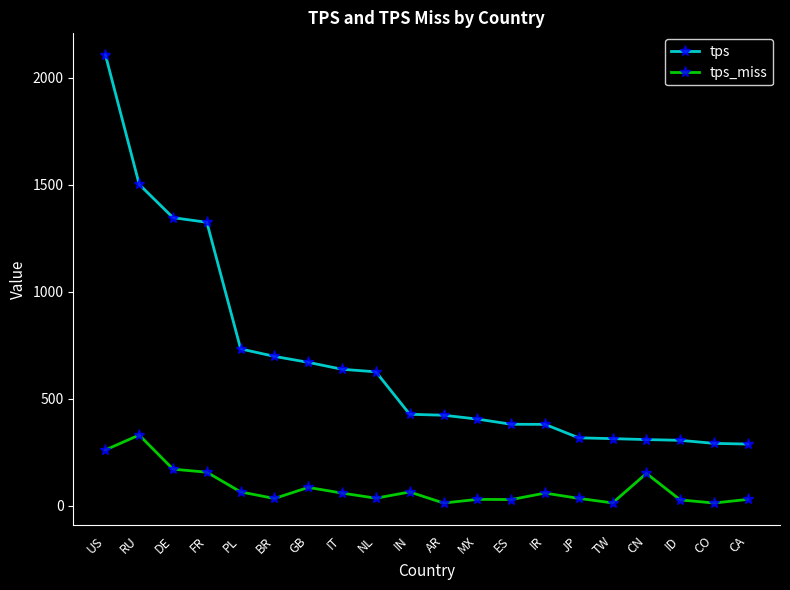

What is the spread (max minus min) of values at CN?

158.2